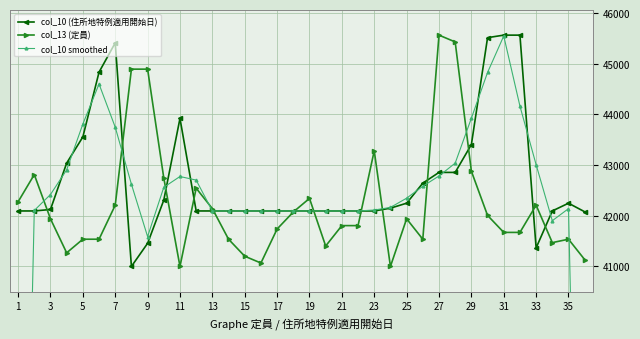

What is the average value of the col_10 (住所地特例適用開始日) series?

42710.5